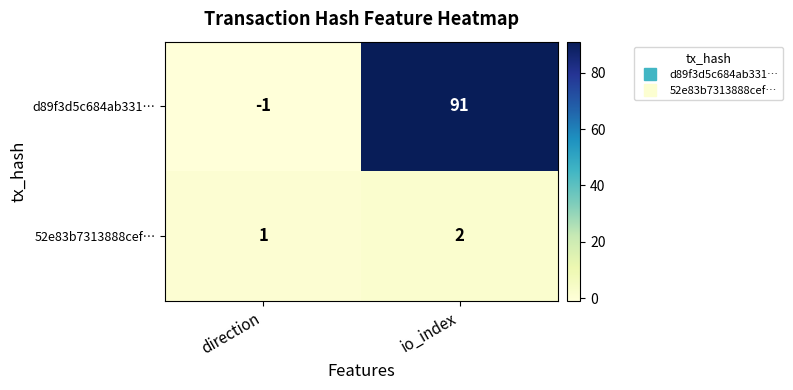

Which category has the highest value in the d89f3d5c684ab331… series?

io_index